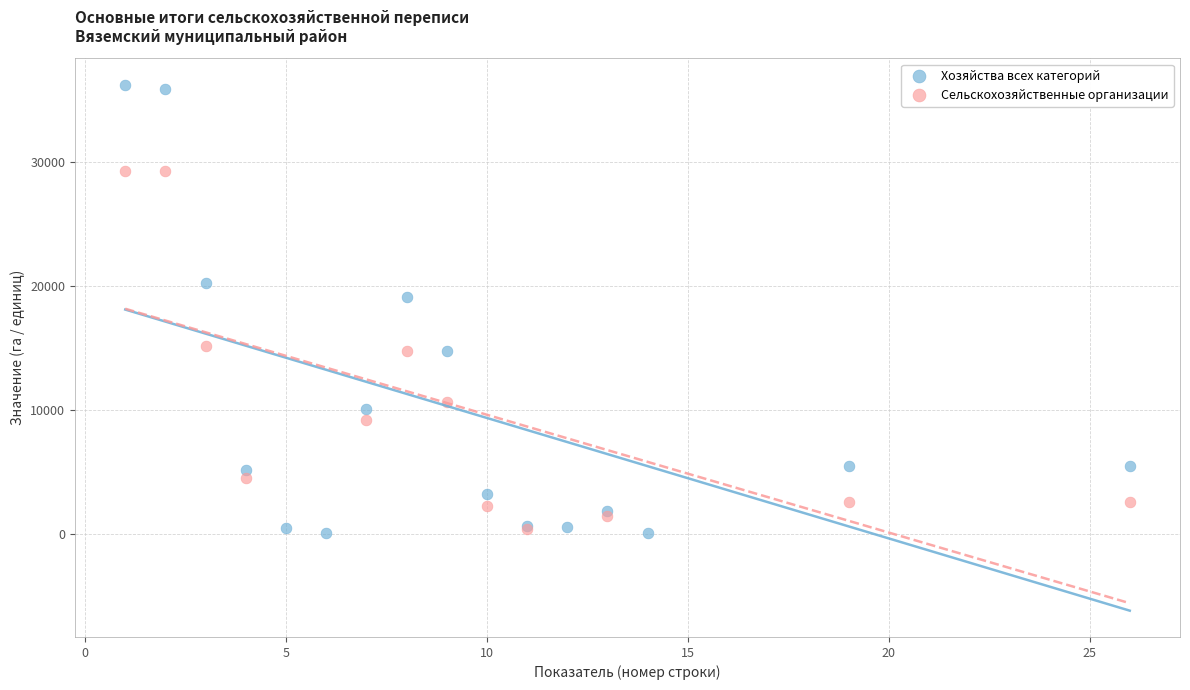

Which series has the largest Y range (max minus min)?

Хозяйства всех категорий